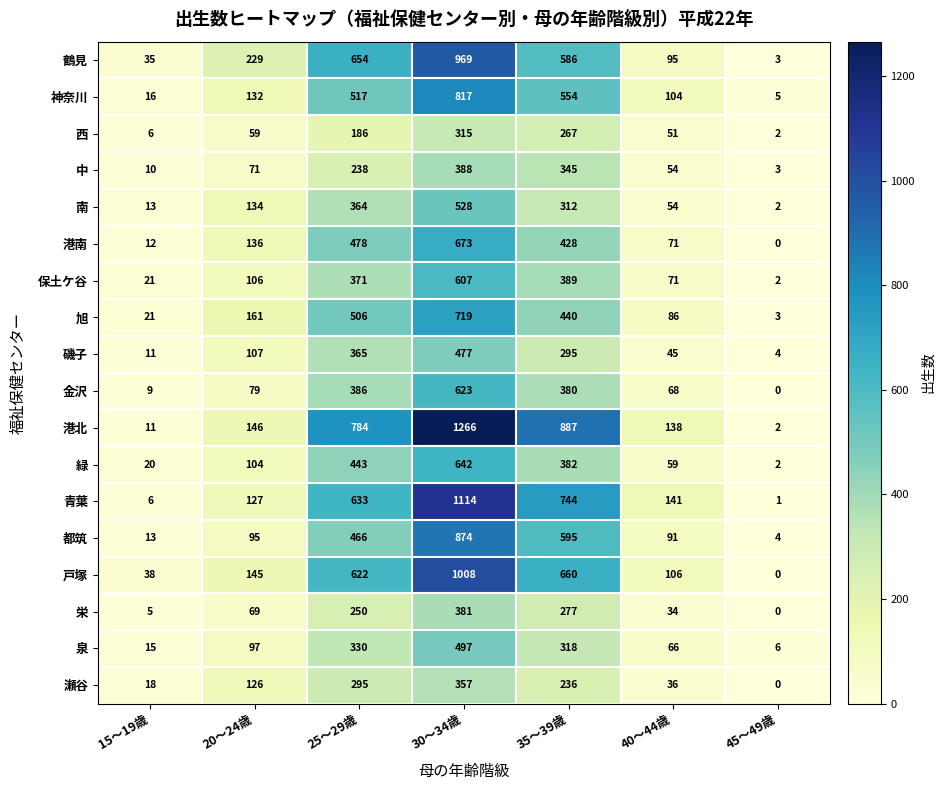

What is the approximate value of 緑 at 35～39歳, to the nearest 100?

400